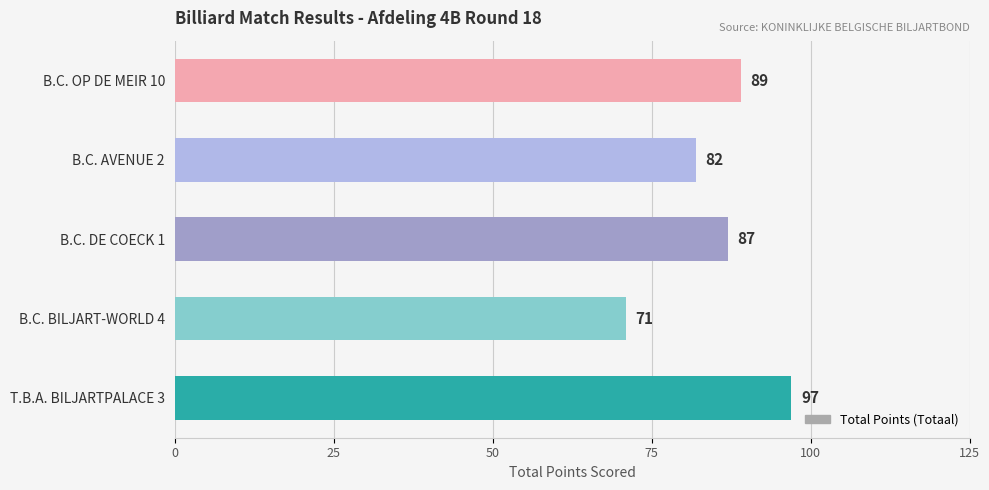

Reading bottom to top, transcribe all the data shown in this chart.

97	71	87	82	89